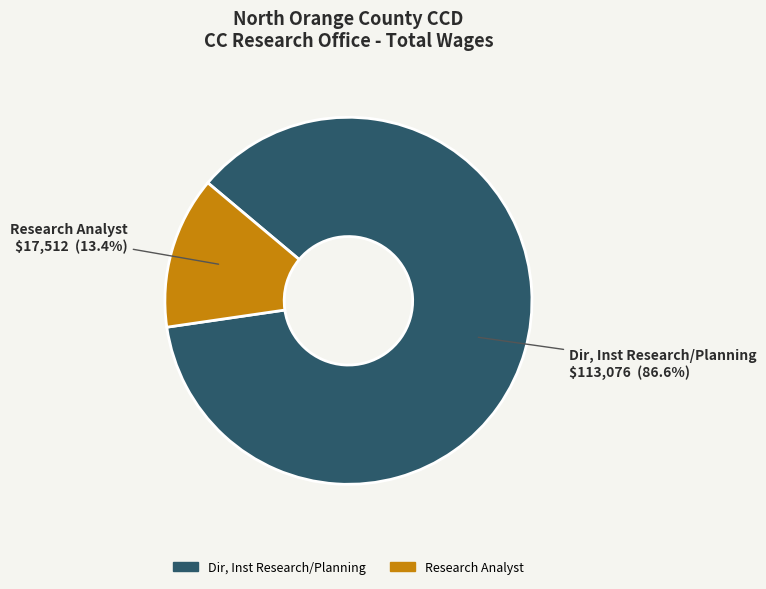

Does any single category account for the majority?

Yes